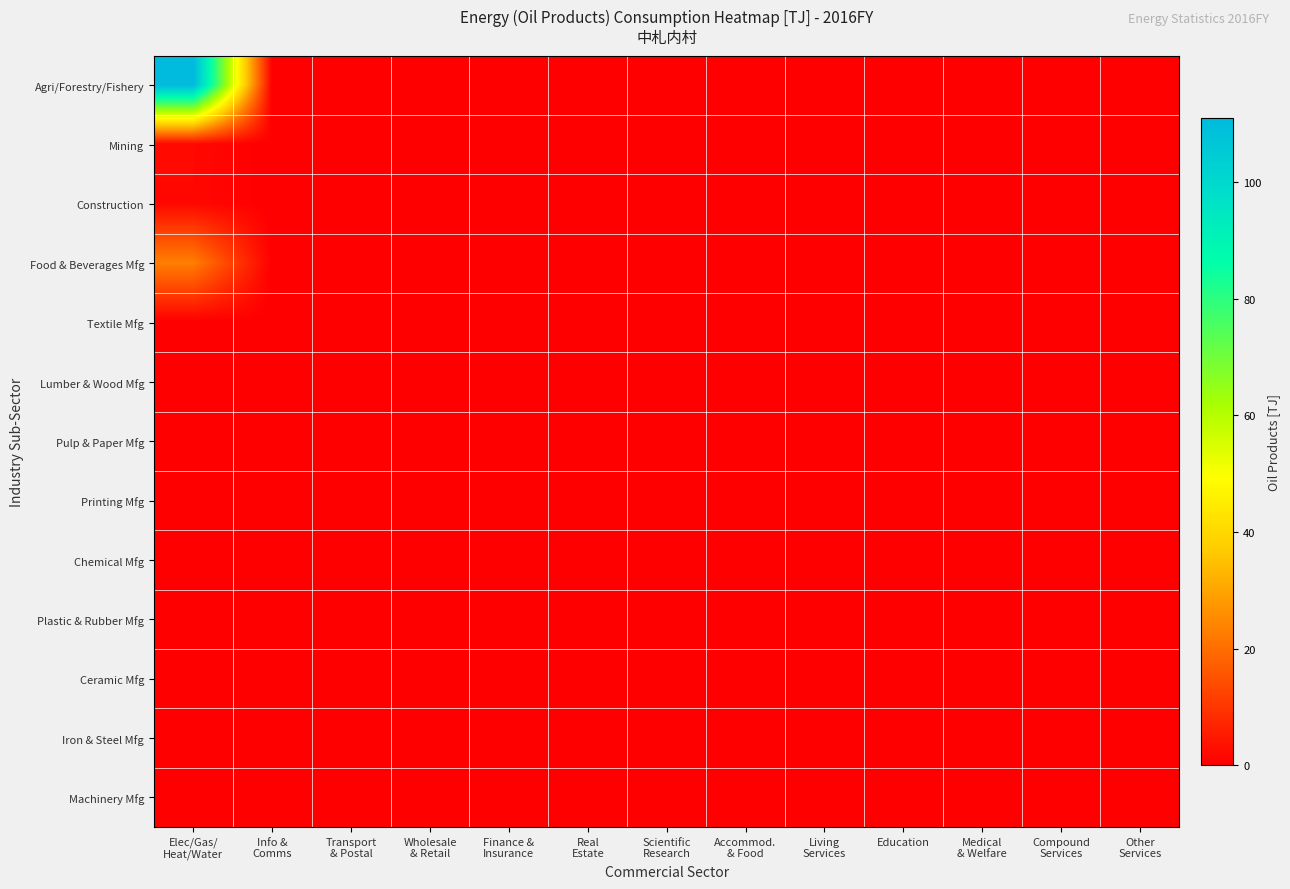

Which label corresponds to the largest value in the chart?

Elec/Gas/
Heat/Water